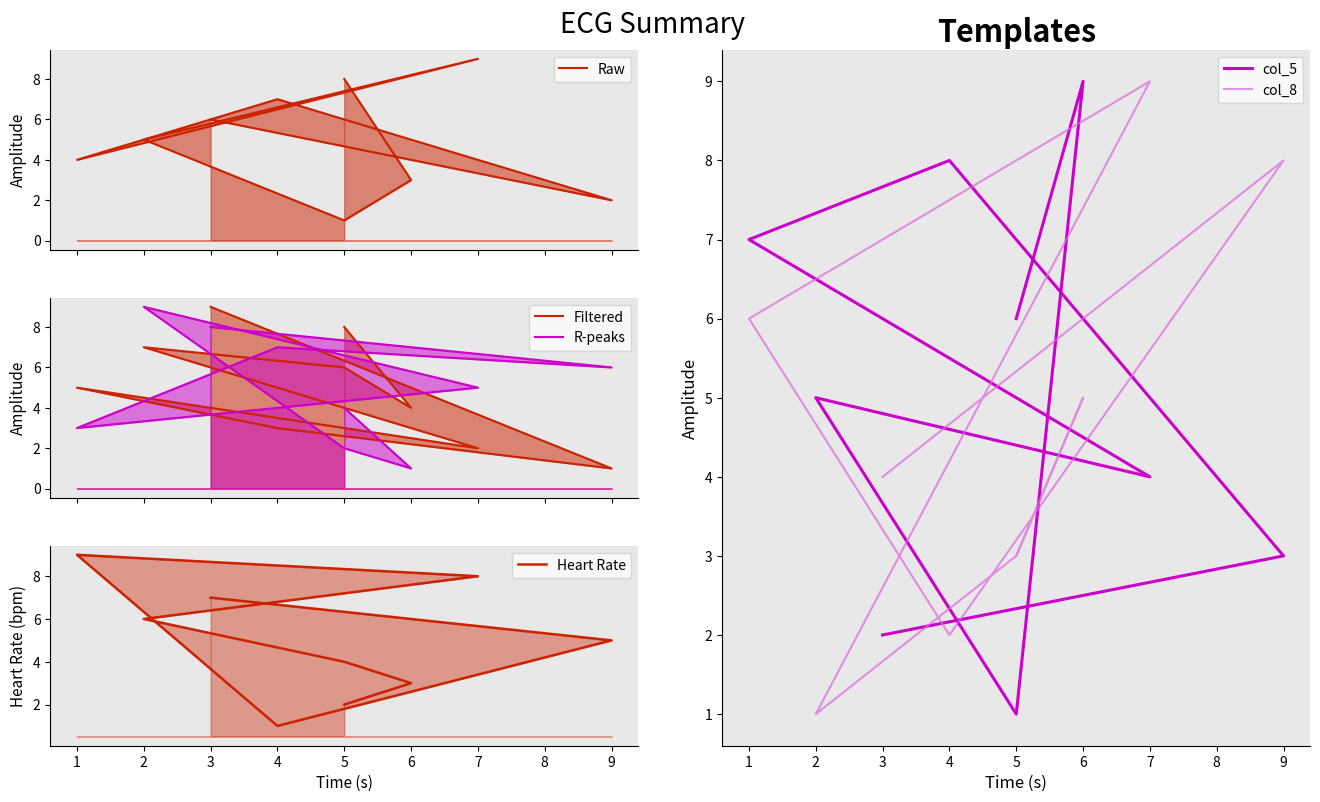

Reading left to right, what are all the values shown in this chart?

Raw: 8	3	1	5	9	4	7	2	6
Filtered: 8	4	6	7	2	5	3	1	9
R-peaks: 4	1	2	9	5	3	7	6	8
Heart Rate: 2	3	4	6	8	9	1	5	7
col_5: 6	9	1	5	4	7	8	3	2
col_8: 3	5	3	1	9	6	2	8	4